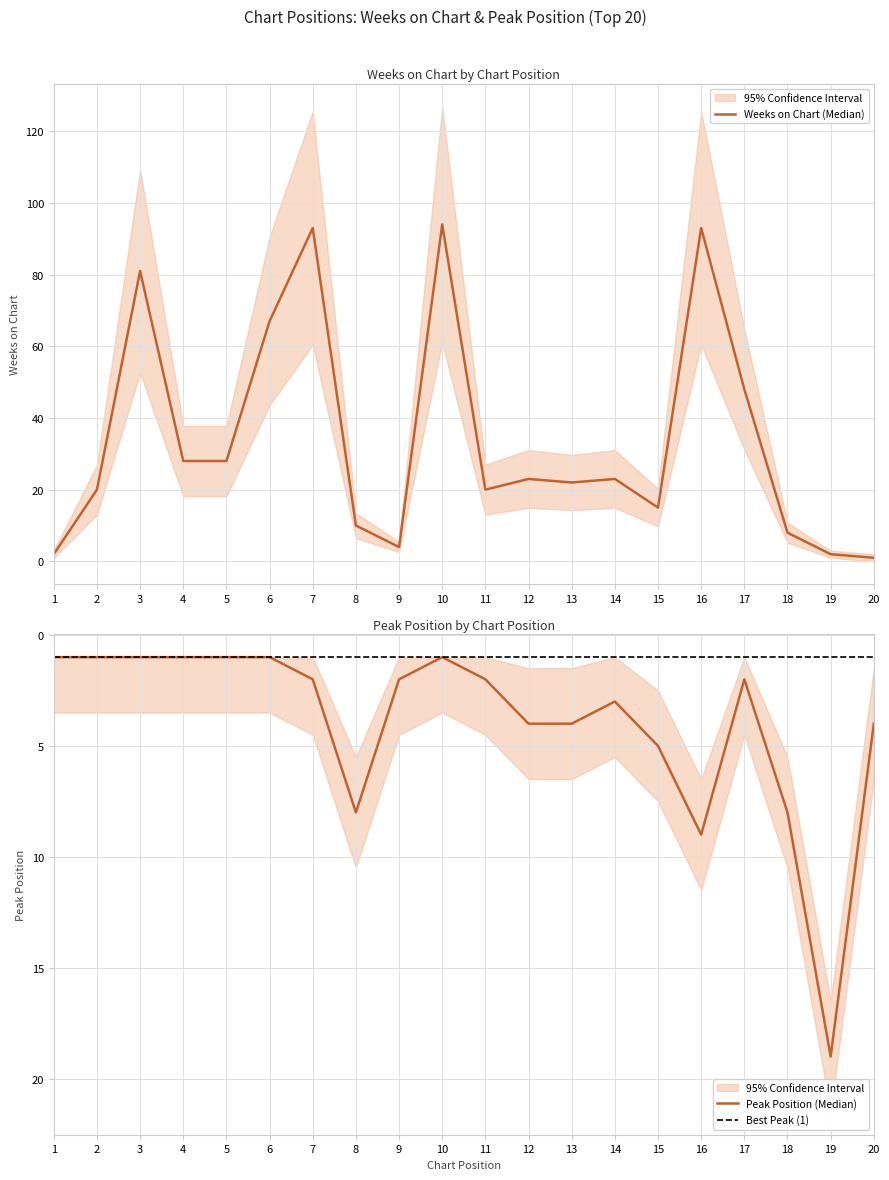

Does the chart display data point markers on the line(s)?

No